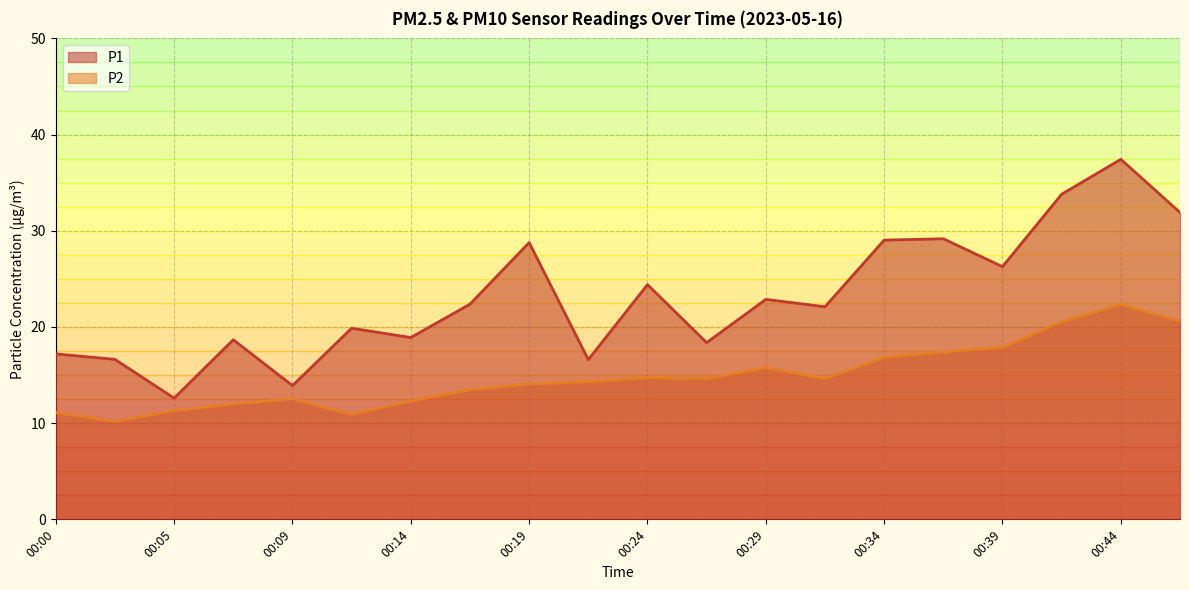

Which series changed the most between 00:05 and 00:24?

P1